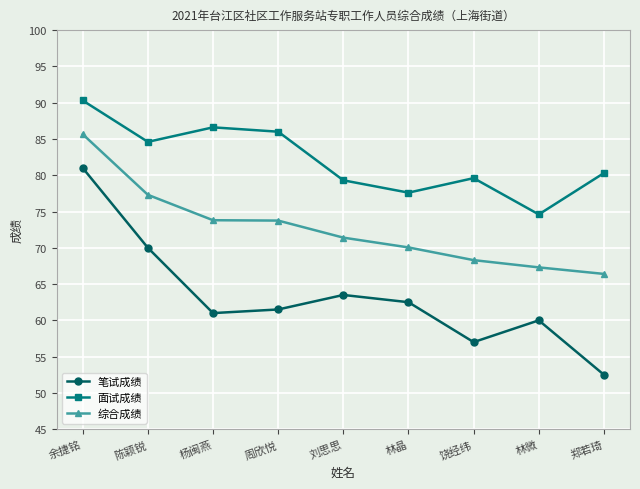

How many lines are shown in the chart?

3